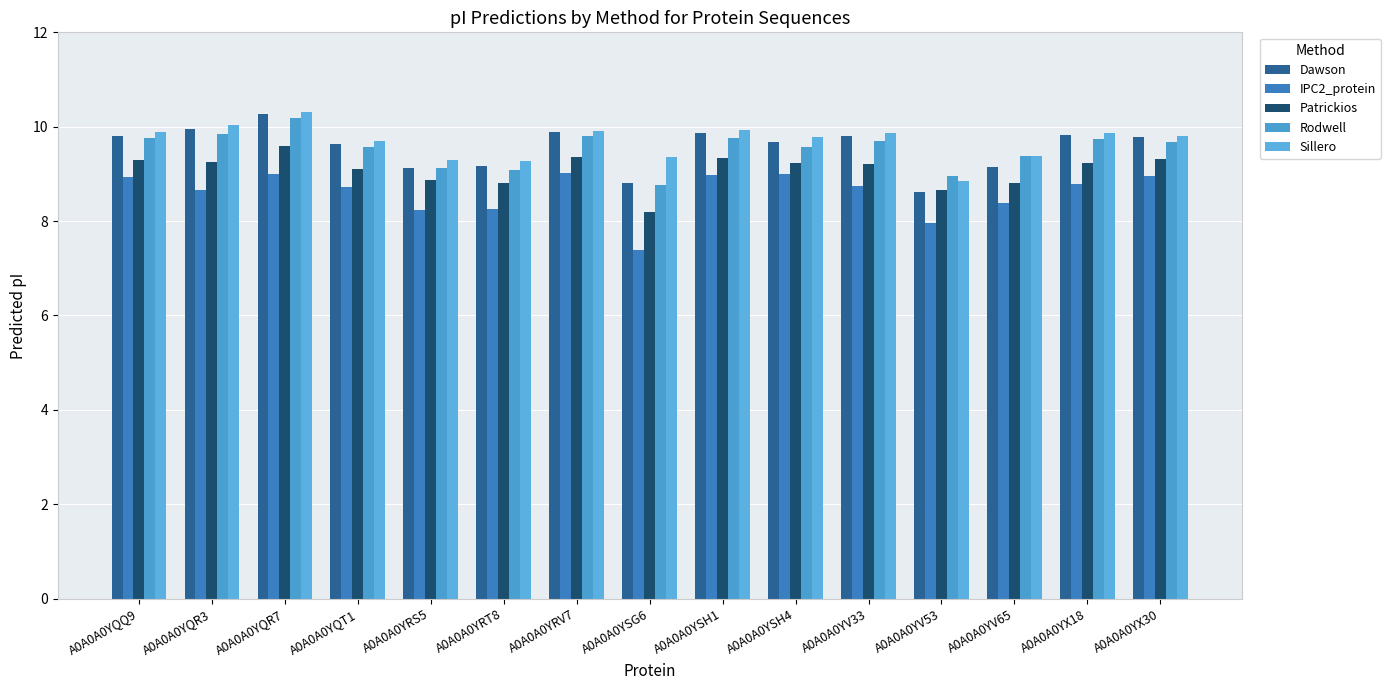

What is the difference between the Patrickios values at A0A0A0YX30 and A0A0A0YX18?

0.1